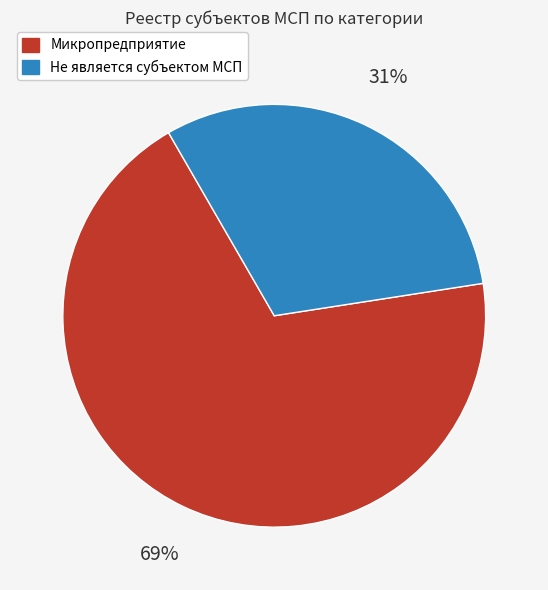

What is the largest slice in the pie chart?

Микропредприятие